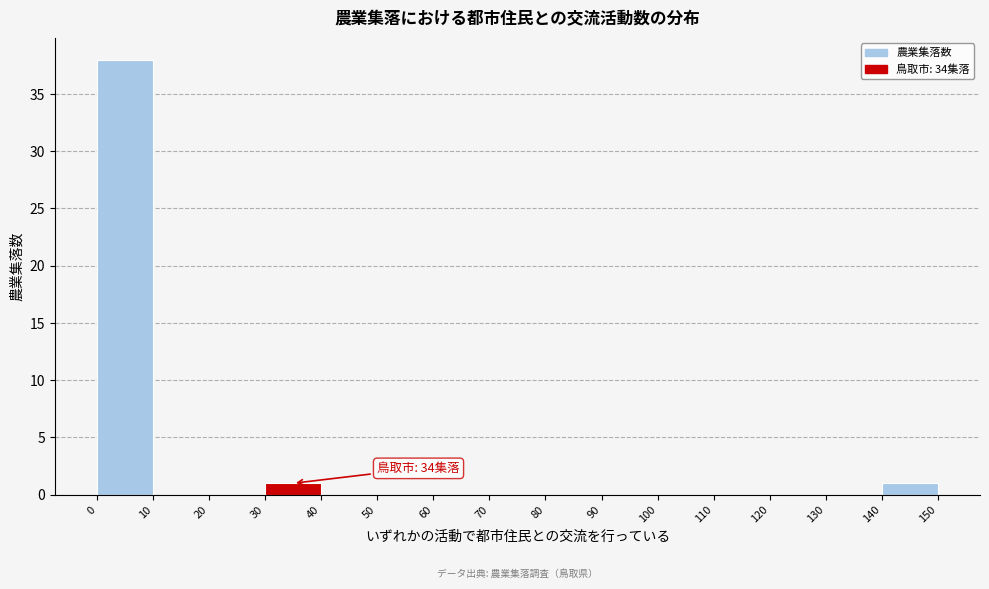

Which range on the x-axis has the tallest bar?

0 to 10